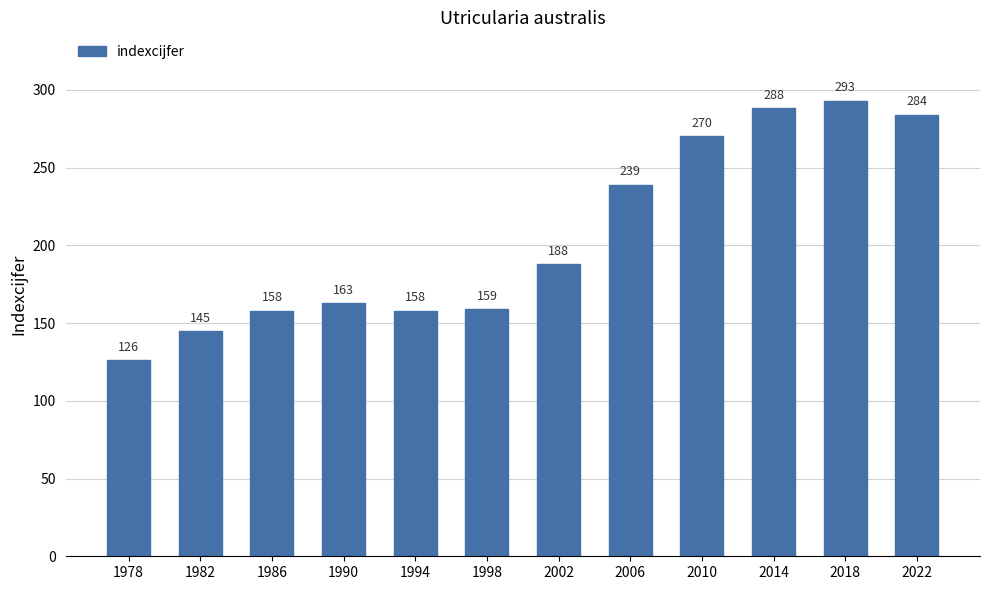

Reading left to right, what are all the values shown in this chart?

126	145	158	163	158	159	188	239	270	288	293	284